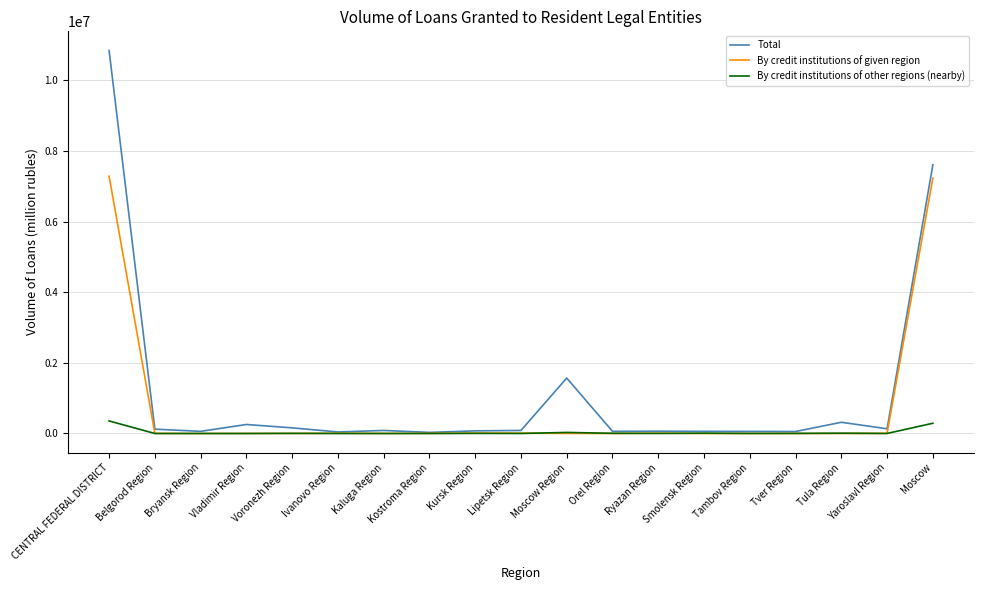

True or false: Total has a value of 15667128 at CENTRAL FEDERAL DISTRICT.

False